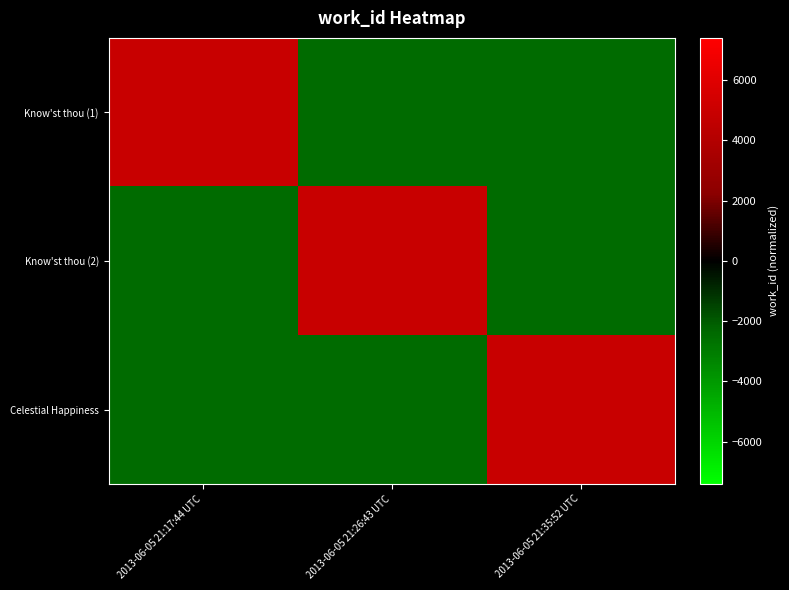

Reading right to left, what are all the values shown in this chart?

Know'st thou (1): 2013-06-05 21:35:52 UTC=-2466.7	2013-06-05 21:26:43 UTC=-2466.7	2013-06-05 21:17:44 UTC=4933.3
Know'st thou (2): 2013-06-05 21:35:52 UTC=-2466.7	2013-06-05 21:26:43 UTC=4933.3	2013-06-05 21:17:44 UTC=-2466.7
Celestial Happiness: 2013-06-05 21:35:52 UTC=4933.3	2013-06-05 21:26:43 UTC=-2466.7	2013-06-05 21:17:44 UTC=-2466.7